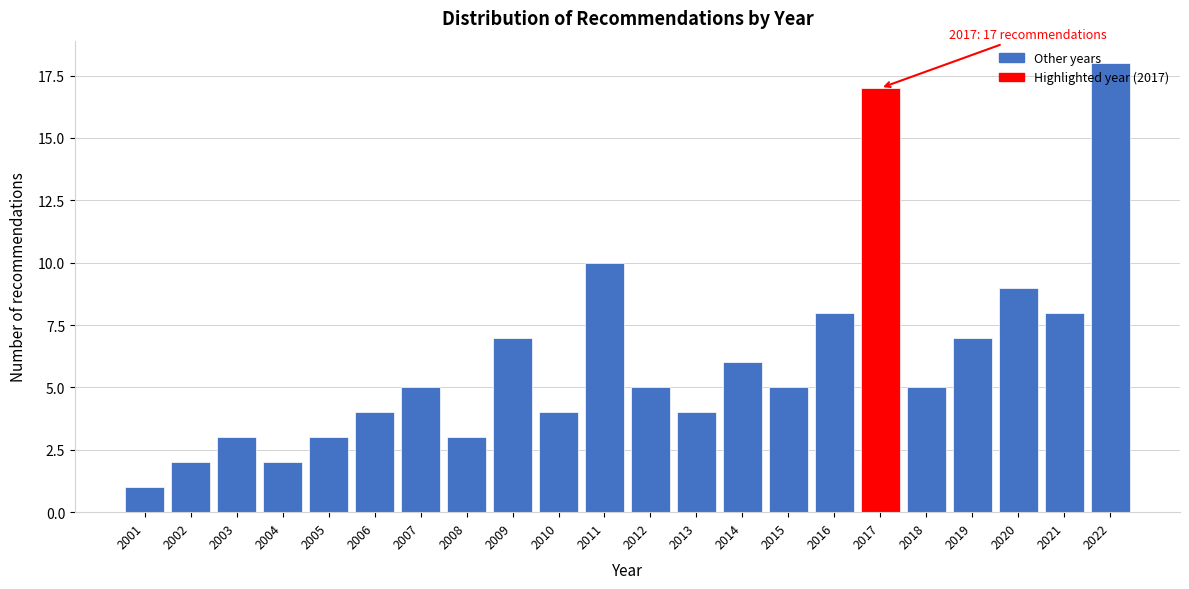

Which has a higher value, 2016 or 2012?

2016